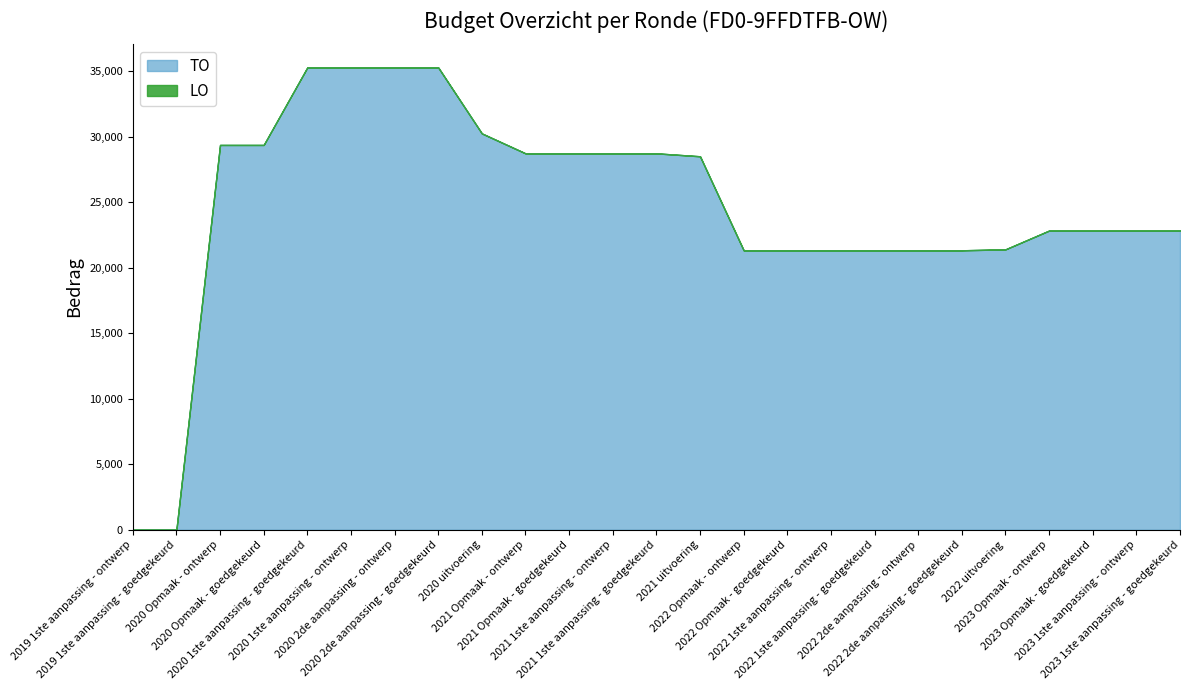

What is the difference between the highest and lowest values at 2020 2de aanpassing - goedgekeurd?

35302